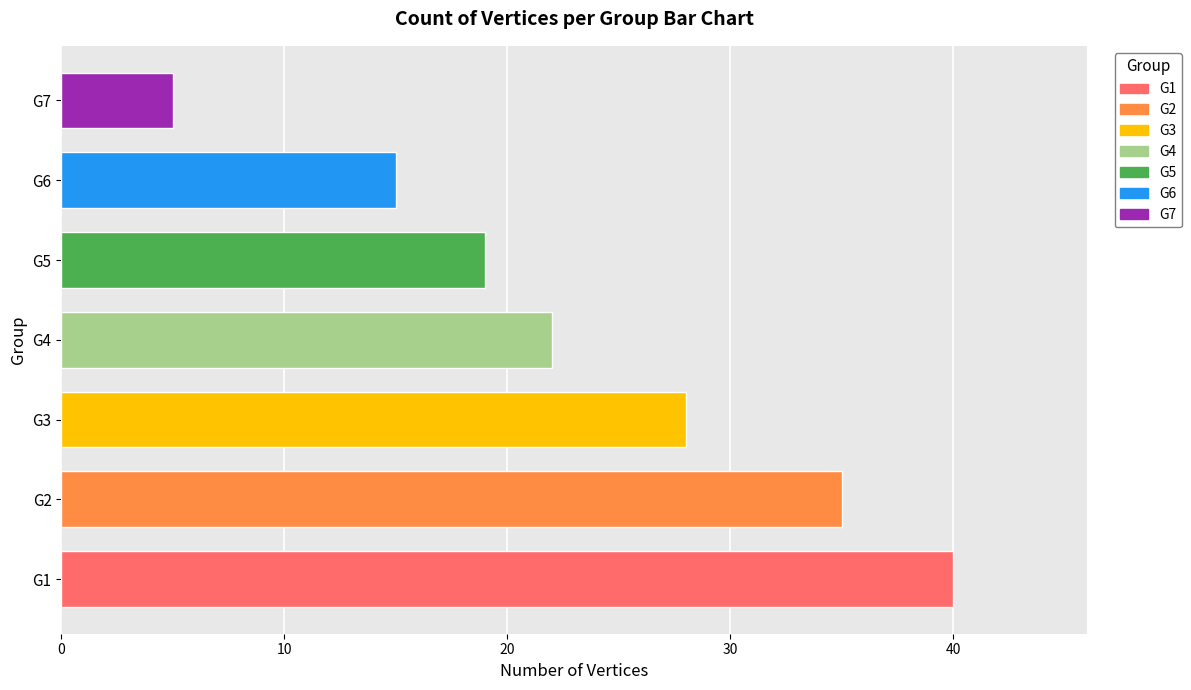

Reading bottom to top, what are all the values shown in this chart?

G1=40	G2=35	G3=28	G4=22	G5=19	G6=15	G7=5